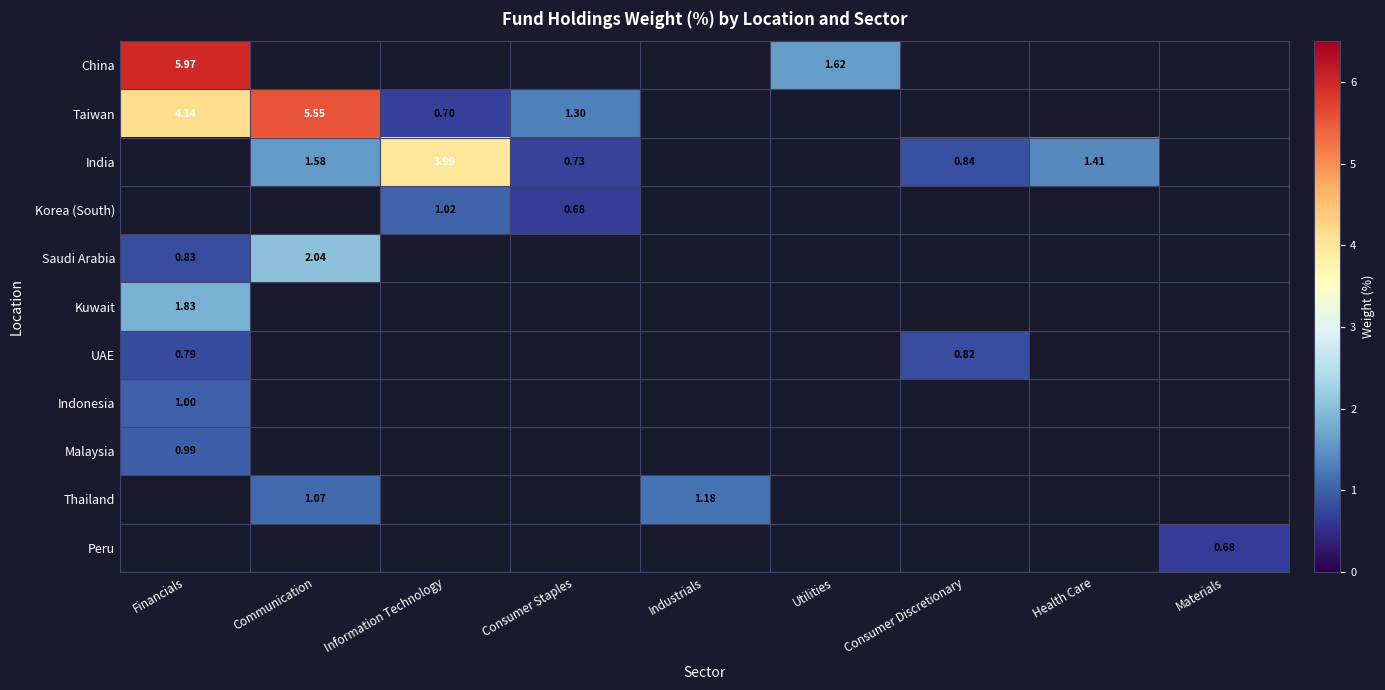

The value of China at Consumer Discretionary is 0.0. True or false?

True